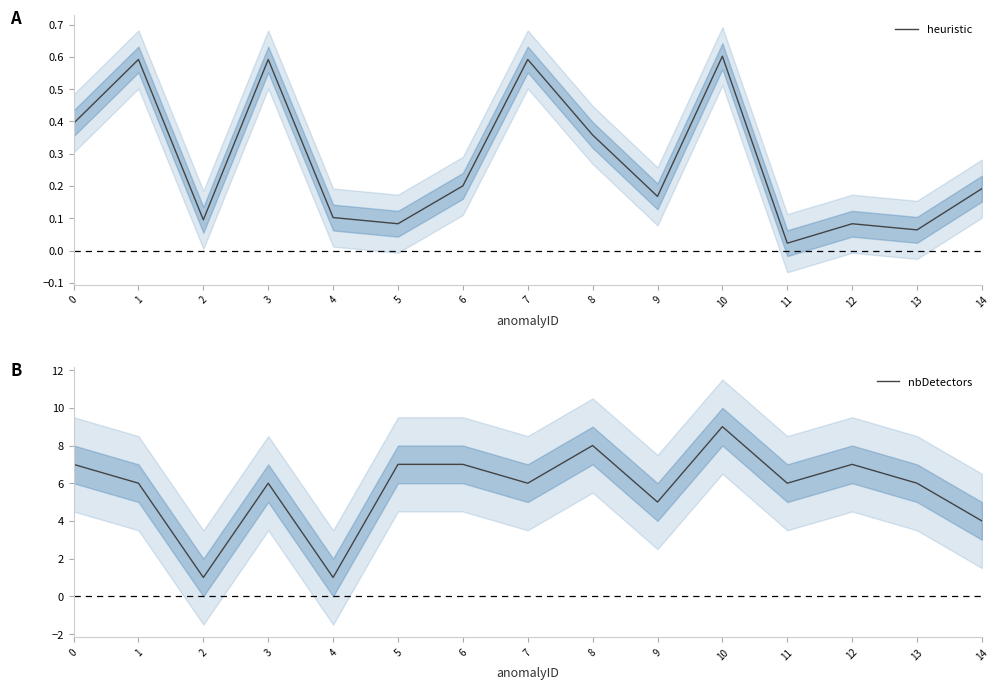

Reading left to right, list all the values displayed in this chart.

heuristic: 0=0.4	1=0.6	2=0.1	3=0.6	4=0.1	5=0.1	6=0.2	7=0.6	8=0.4	9=0.2	10=0.6	11=0.0	12=0.1	13=0.1	14=0.2
nbDetectors: 0=7.0	1=6.0	2=1.0	3=6.0	4=1.0	5=7.0	6=7.0	7=6.0	8=8.0	9=5.0	10=9.0	11=6.0	12=7.0	13=6.0	14=4.0